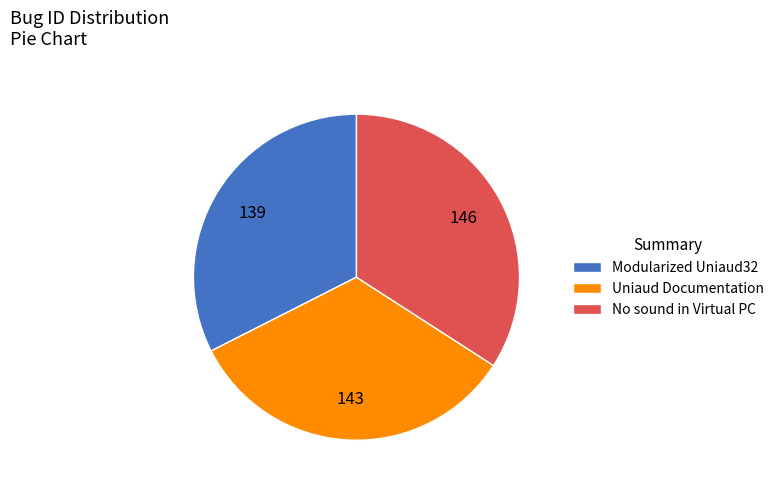

True or false: No sound in Virtual PC accounts for 42% of the total.

False